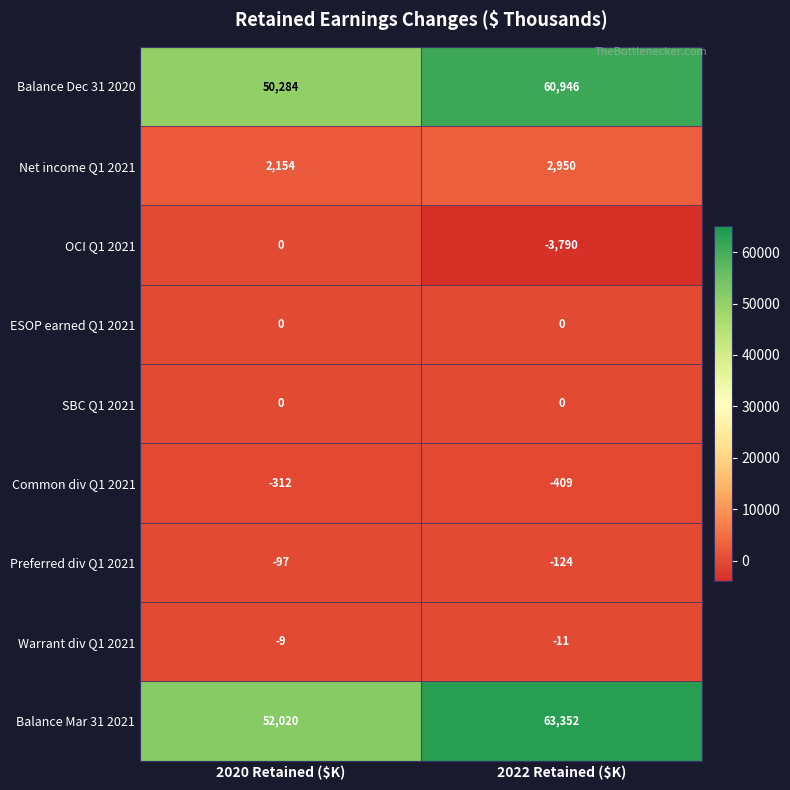

Which category has the highest value across all series?

2022 Retained ($K)